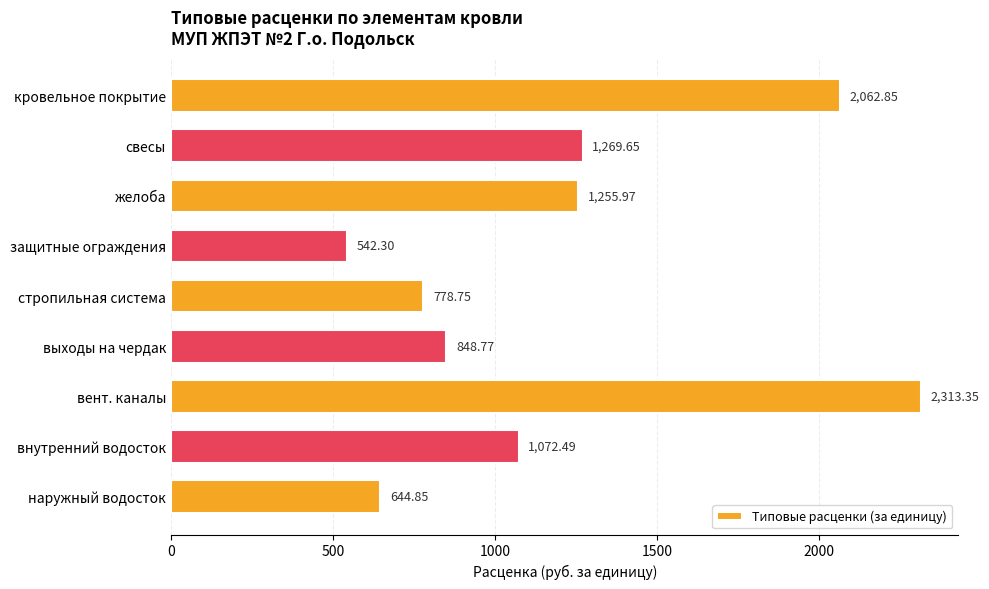

What is the sum of all values?

10789.0